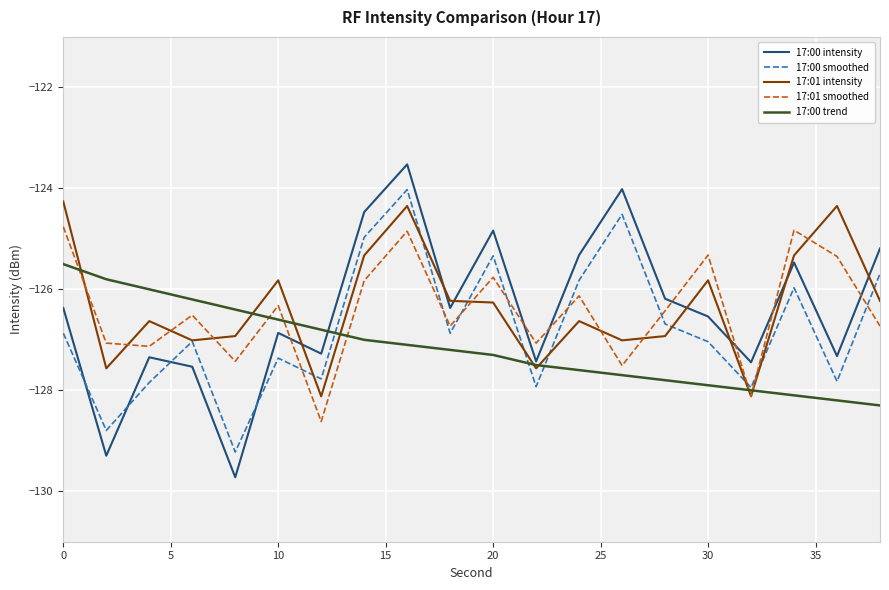

What is the maximum value shown in the chart?

-123.5